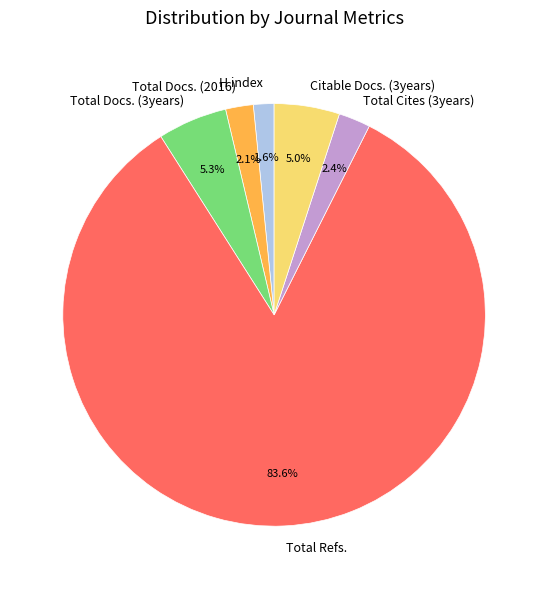

Count the number of slices in the pie.

6